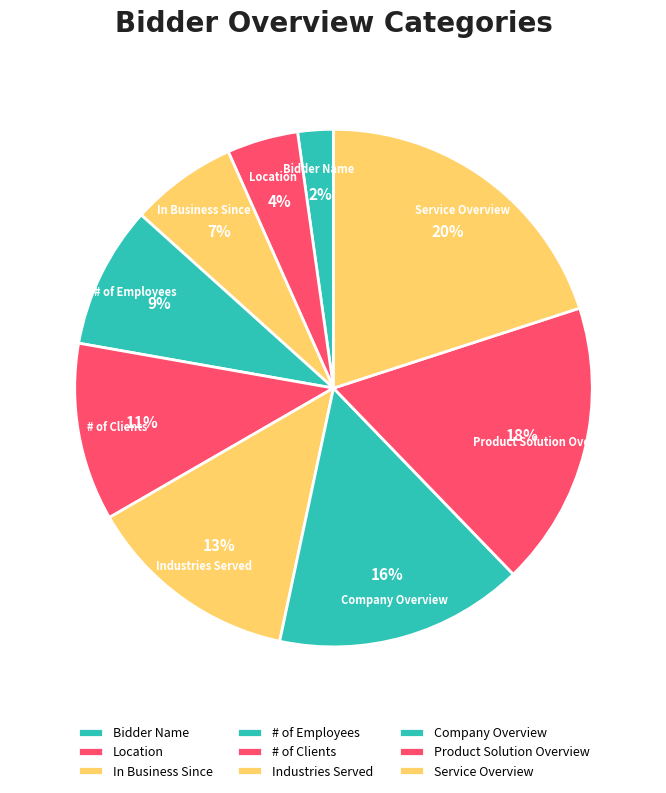

Which category has the biggest portion of the pie?

Service Overview